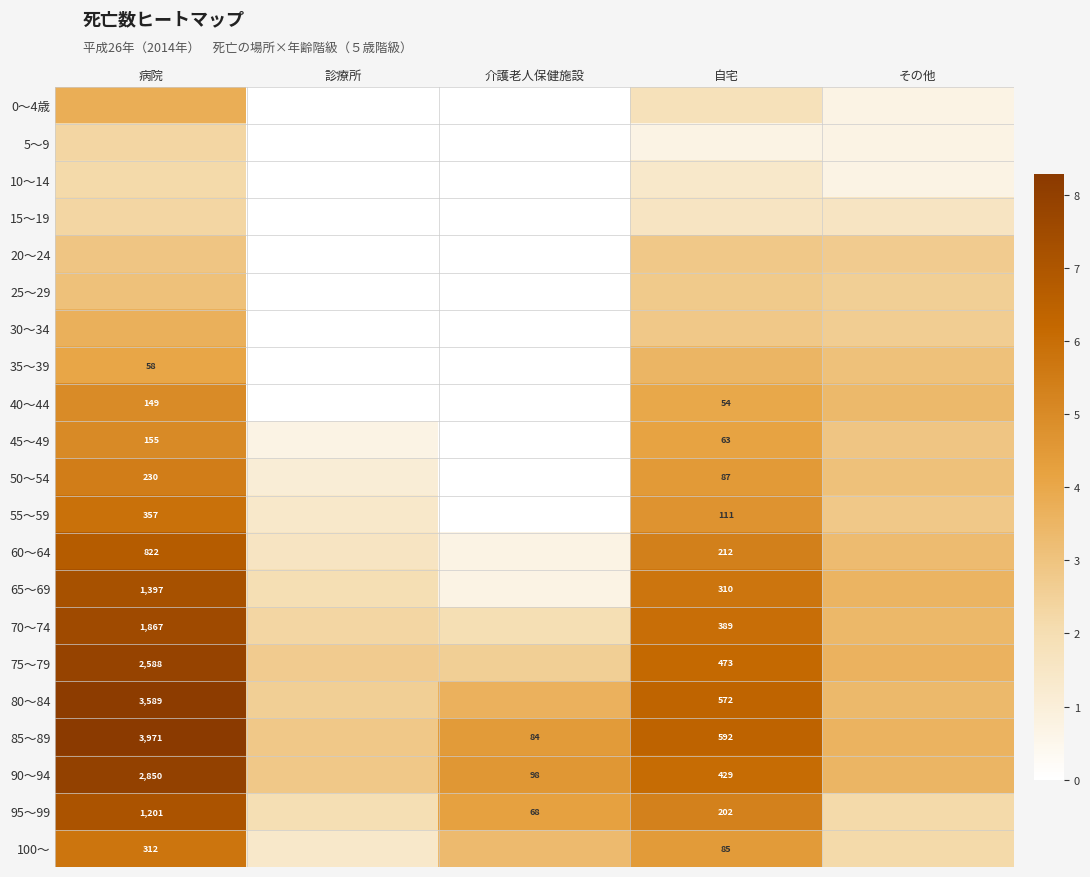

Which series has the widest spread of values?

65～69